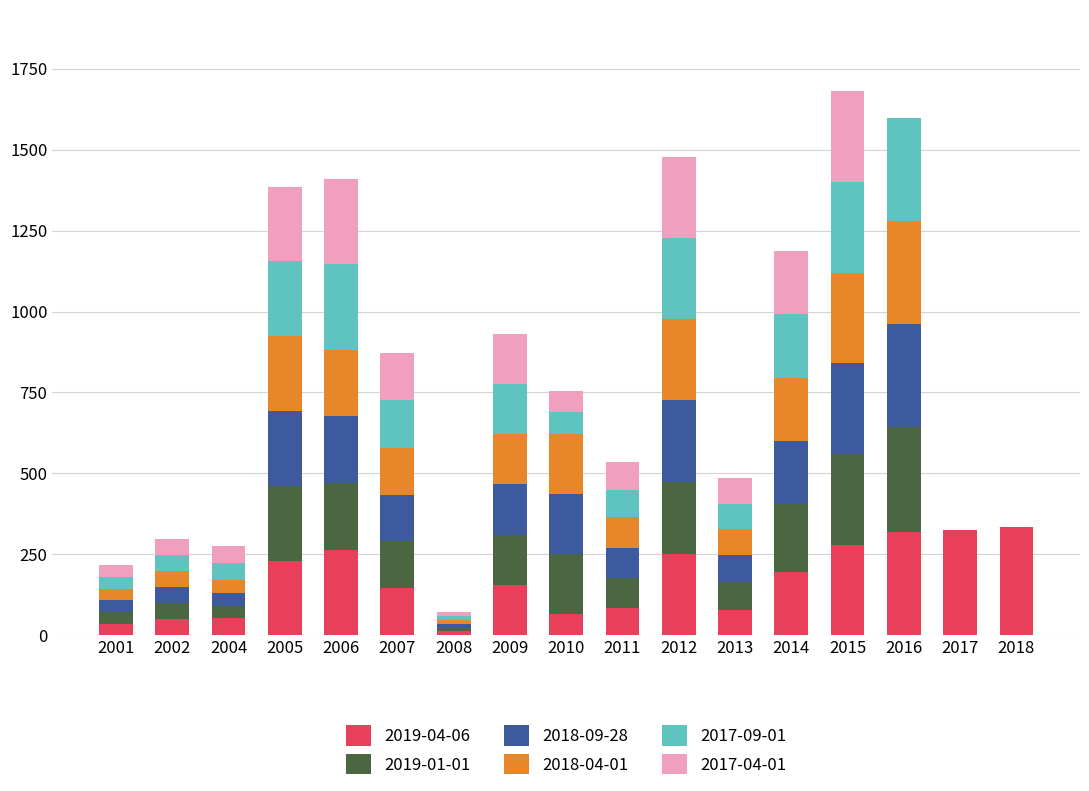

How many series are shown in this chart?

6